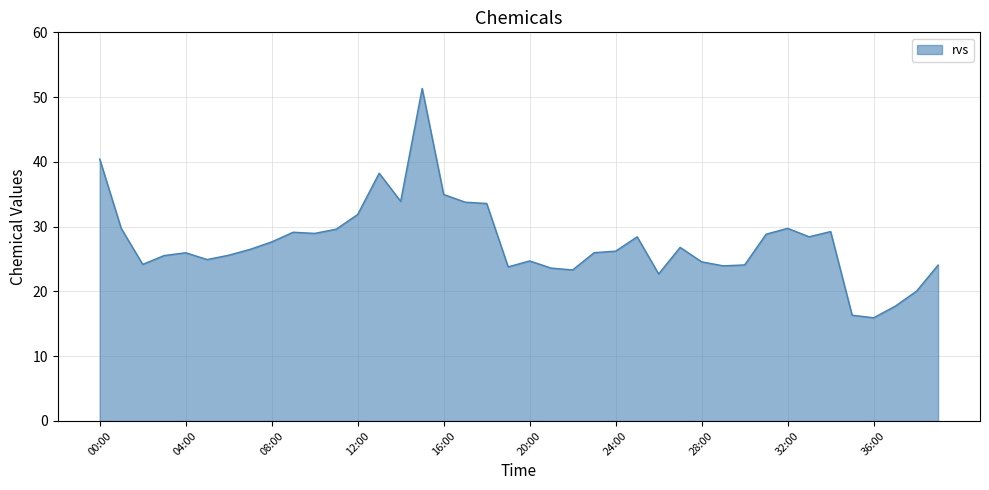

What is the smallest value displayed?

15.9